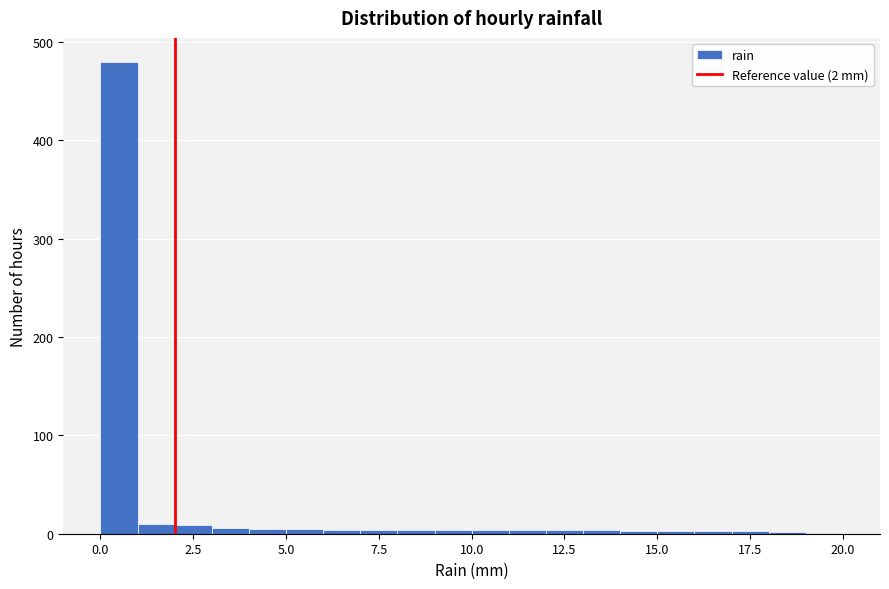

Read against the x-axis, roughly where is the centre of the tallest bar?

0.5